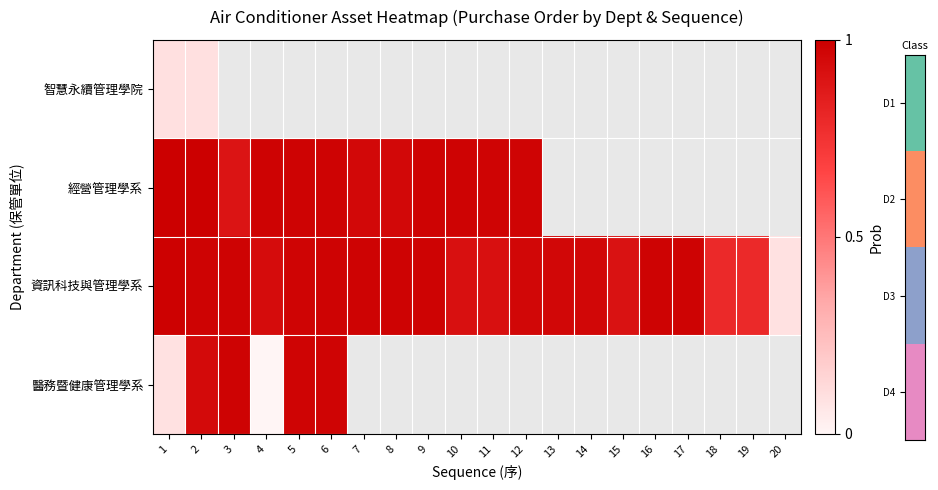

At which label does 醫務暨健康管理學系 reach its minimum?

4